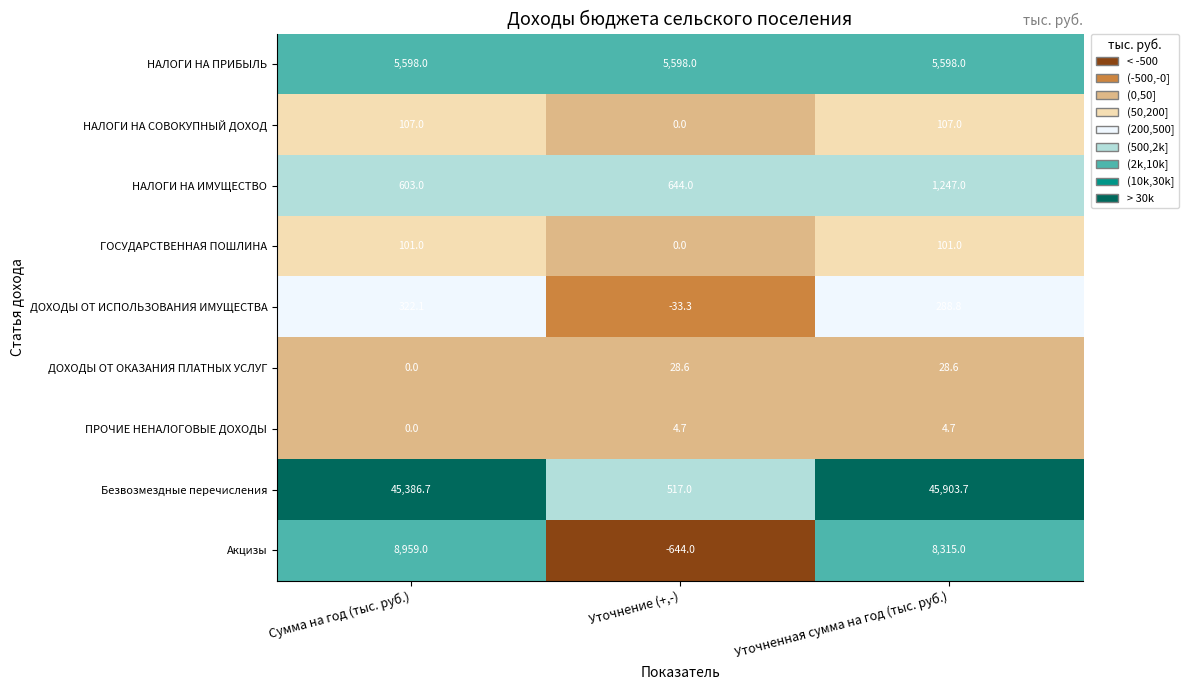

Rank the series by their maximum value, from lowest to highest.

ПРОЧИЕ НЕНАЛОГОВЫЕ ДОХОДЫ, ДОХОДЫ ОТ ОКАЗАНИЯ ПЛАТНЫХ УСЛУГ, ГОСУДАРСТВЕННАЯ ПОШЛИНА, НАЛОГИ НА СОВОКУПНЫЙ ДОХОД, ДОХОДЫ ОТ ИСПОЛЬЗОВАНИЯ ИМУЩЕСТВА, НАЛОГИ НА ИМУЩЕСТВО, НАЛОГИ НА ПРИБЫЛЬ, Акцизы, Безвозмездные перечисления